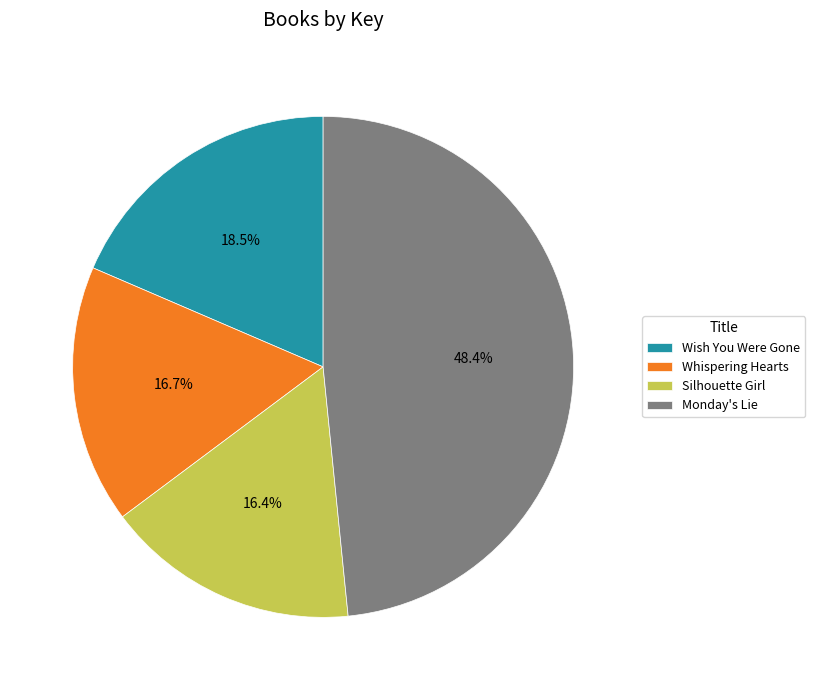

To the nearest percent, what is the combined percentage of Silhouette Girl and Whispering Hearts?

33%